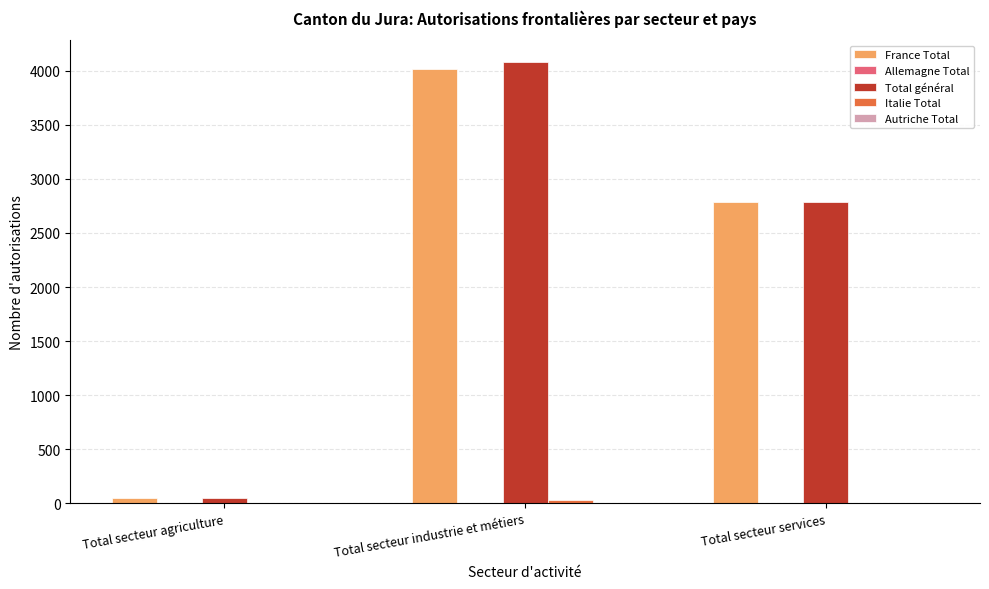

At which category is the sum across all series the highest?

Total secteur industrie et métiers